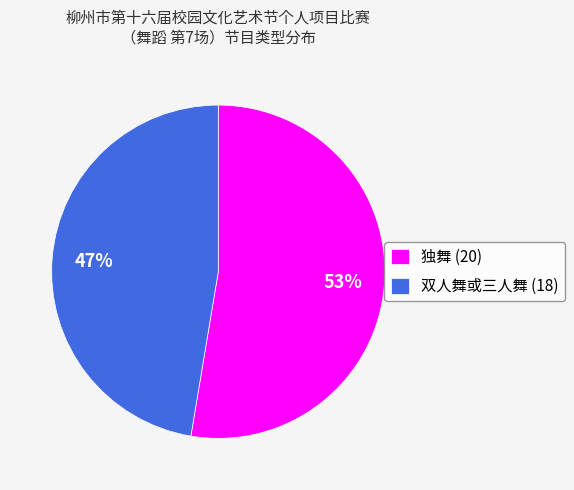

Combined, do 双人舞或三人舞 (18) and 独舞 (20) account for over 50%?

Yes